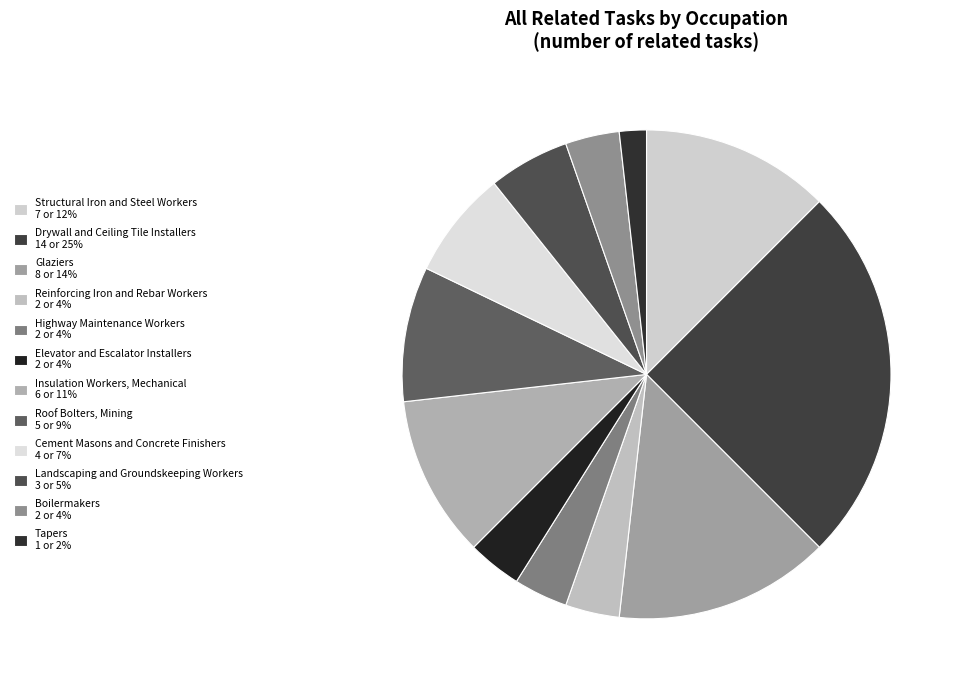

True or false: Cement Masons and Concrete Finishers accounts for 7% of the total.

True